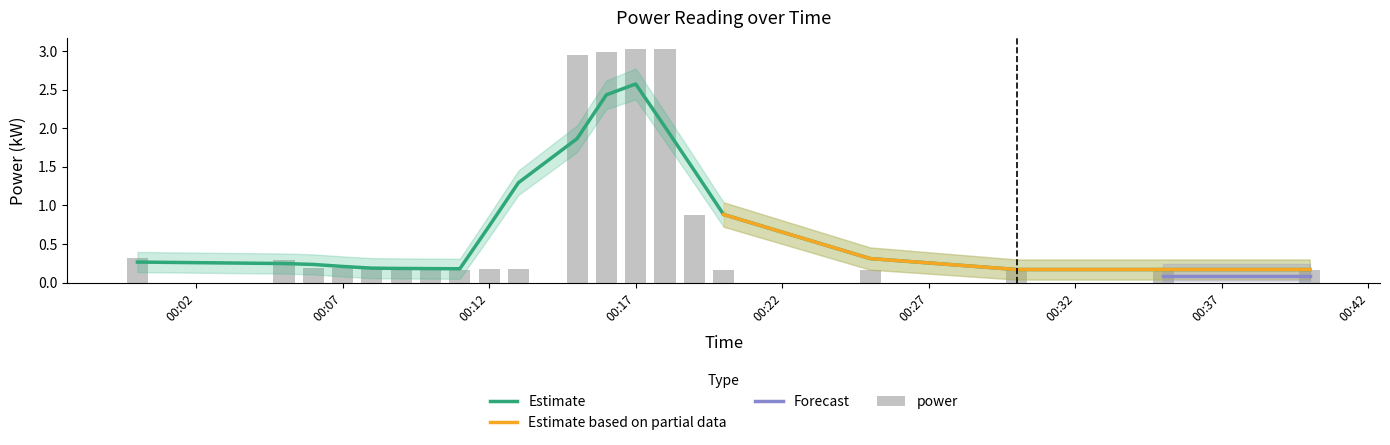

What is the difference between the power values at 2021-07-01T00:05:00 and 2021-07-01T00:13:00?

0.1